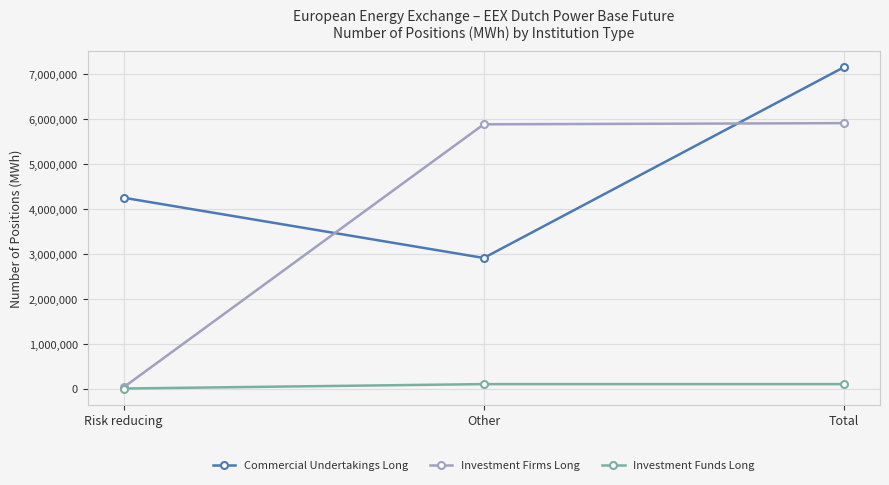

Is the value of Investment Firms Long at Other greater than the value of Commercial Undertakings Long at Other?

Yes